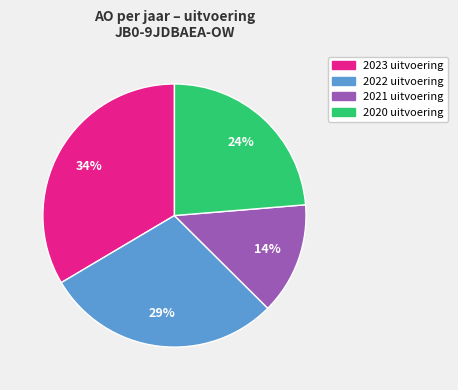

To the nearest percent, what percentage of the pie is 2020?

24%